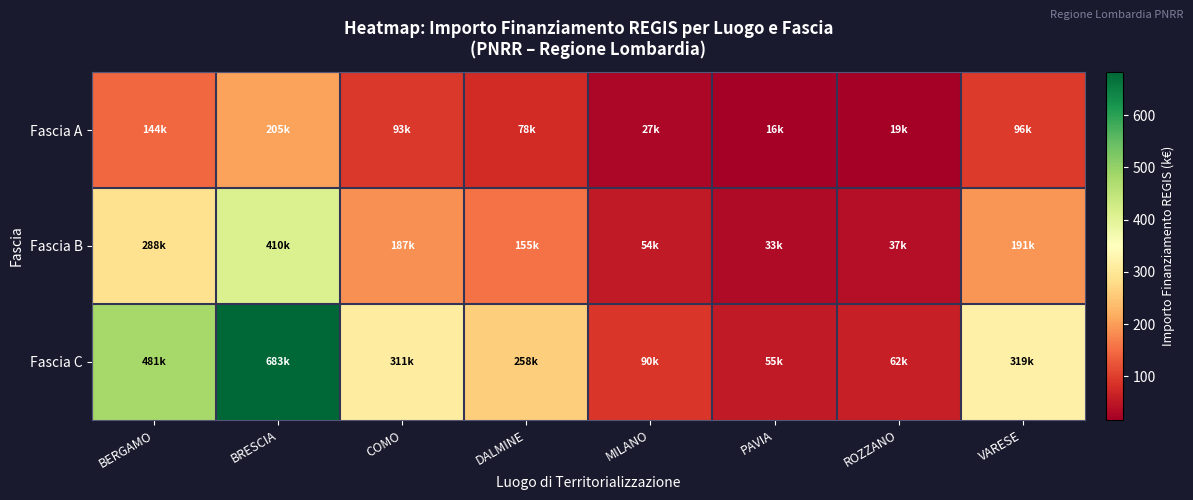

Which category has the highest value across all series?

BRESCIA